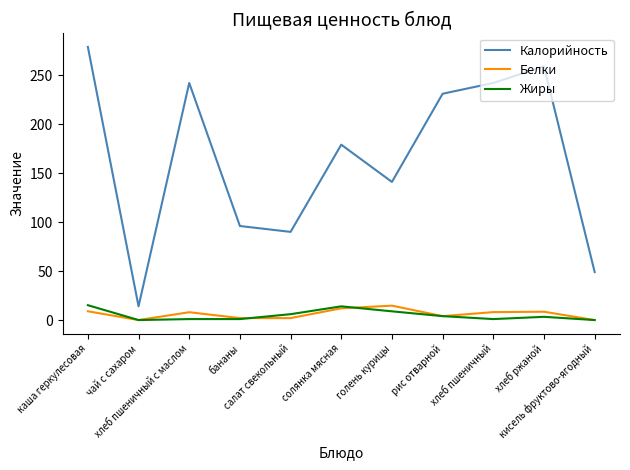

How many distinct data groups are displayed?

3